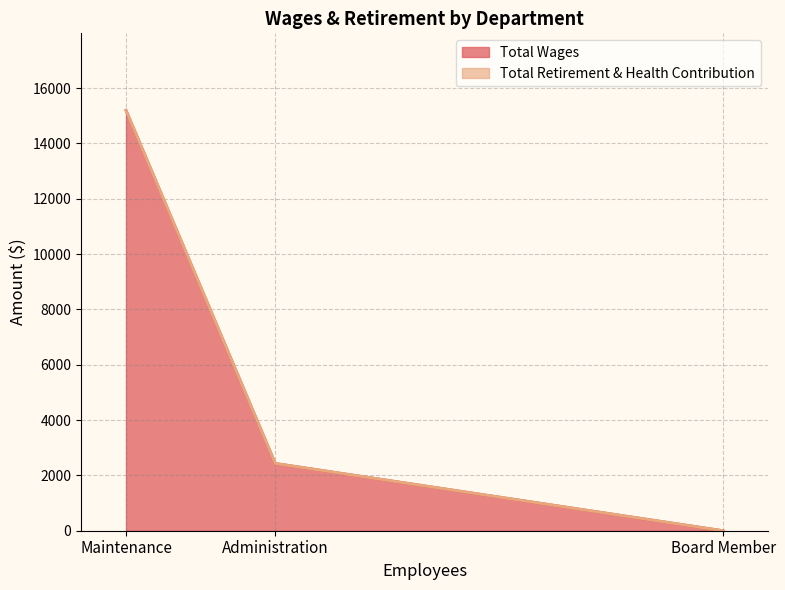

True or false: the data shows 15200 at Maintenance.

True